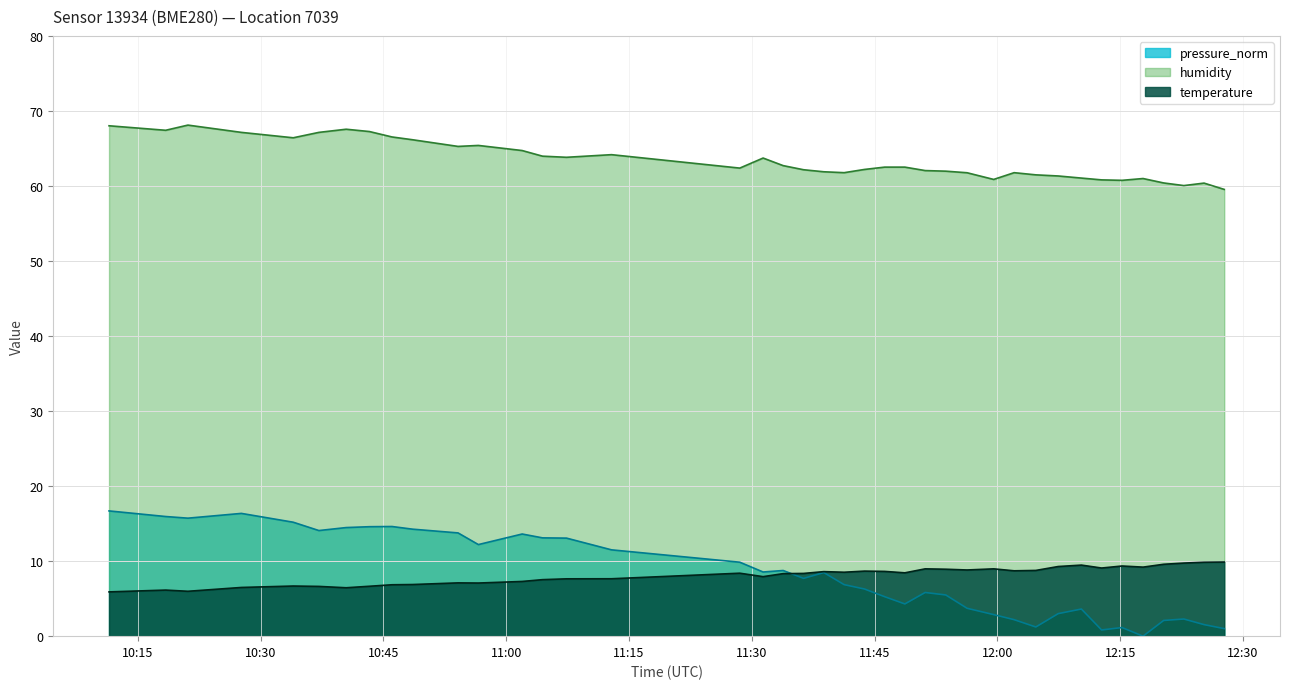

What is the average value of the humidity series?

63.4